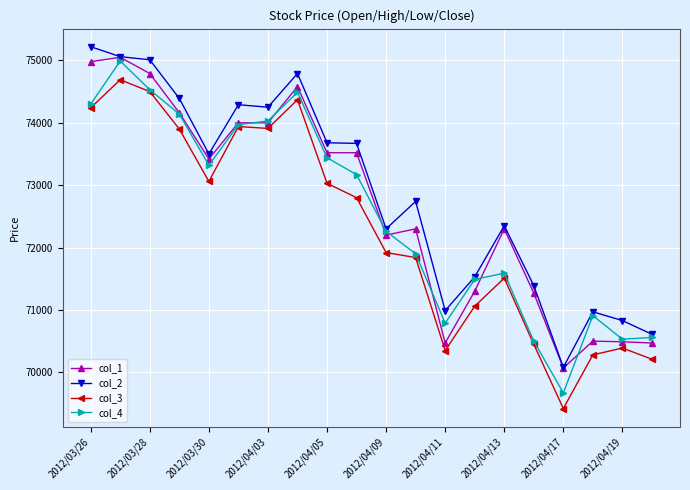

How many lines are shown in the chart?

4